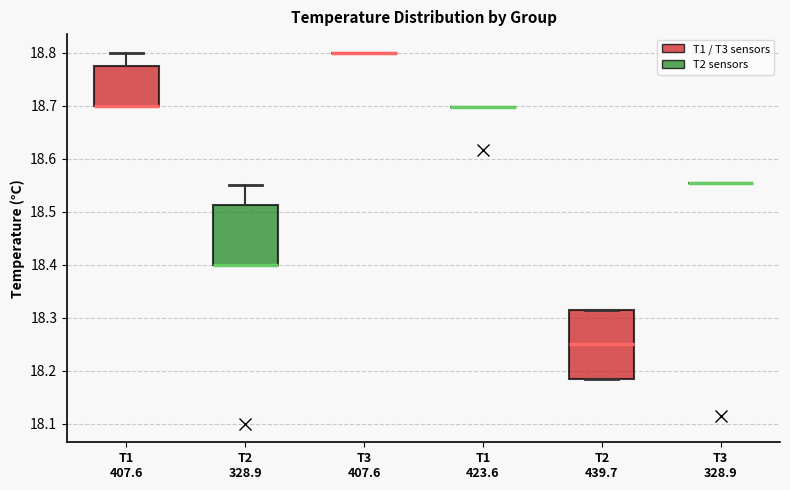

Reading left to right, read every box against the y-axis: the position of its median line, the range the box covers, and the ends of its whiskers. The values are not printed on the chart, so give them approximately, as read against the axis.

T1 407.6: median 18.70 (drawn on the box's lower edge), box 18.70 to 18.78, whiskers 18.70 to 18.80
T2 328.9: median 18.40 (drawn on the box's lower edge), box 18.40 to 18.51, whiskers 18.40 to 18.55
T3 407.6: box collapsed to a line at 18.80, whiskers 18.80 to 18.80
T1 423.6: box collapsed to a line at 18.70, whiskers 18.70 to 18.70
T2 439.7: median 18.25, box 18.19 to 18.32, whiskers 18.19 to 18.32
T3 328.9: box collapsed to a line at 18.55, whiskers 18.55 to 18.55